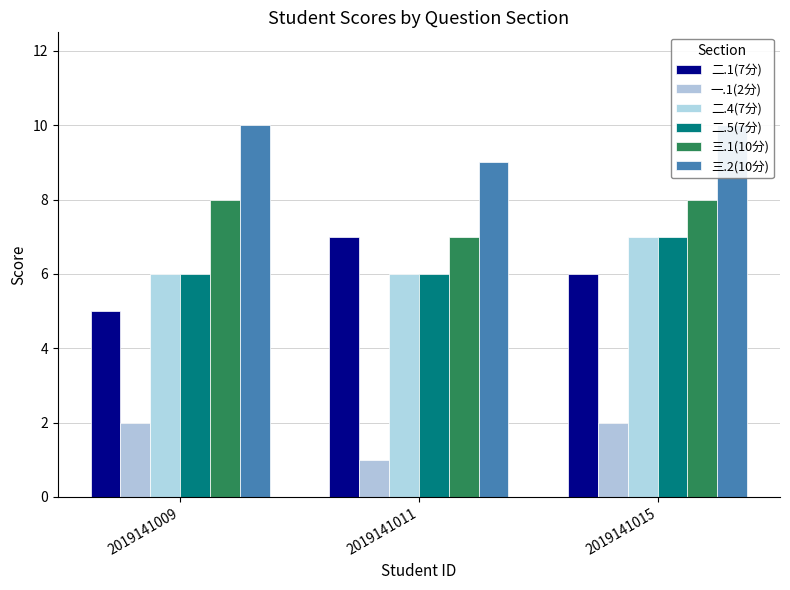

What is the difference between the maximum and minimum values in the 三.2(10分) series?

1